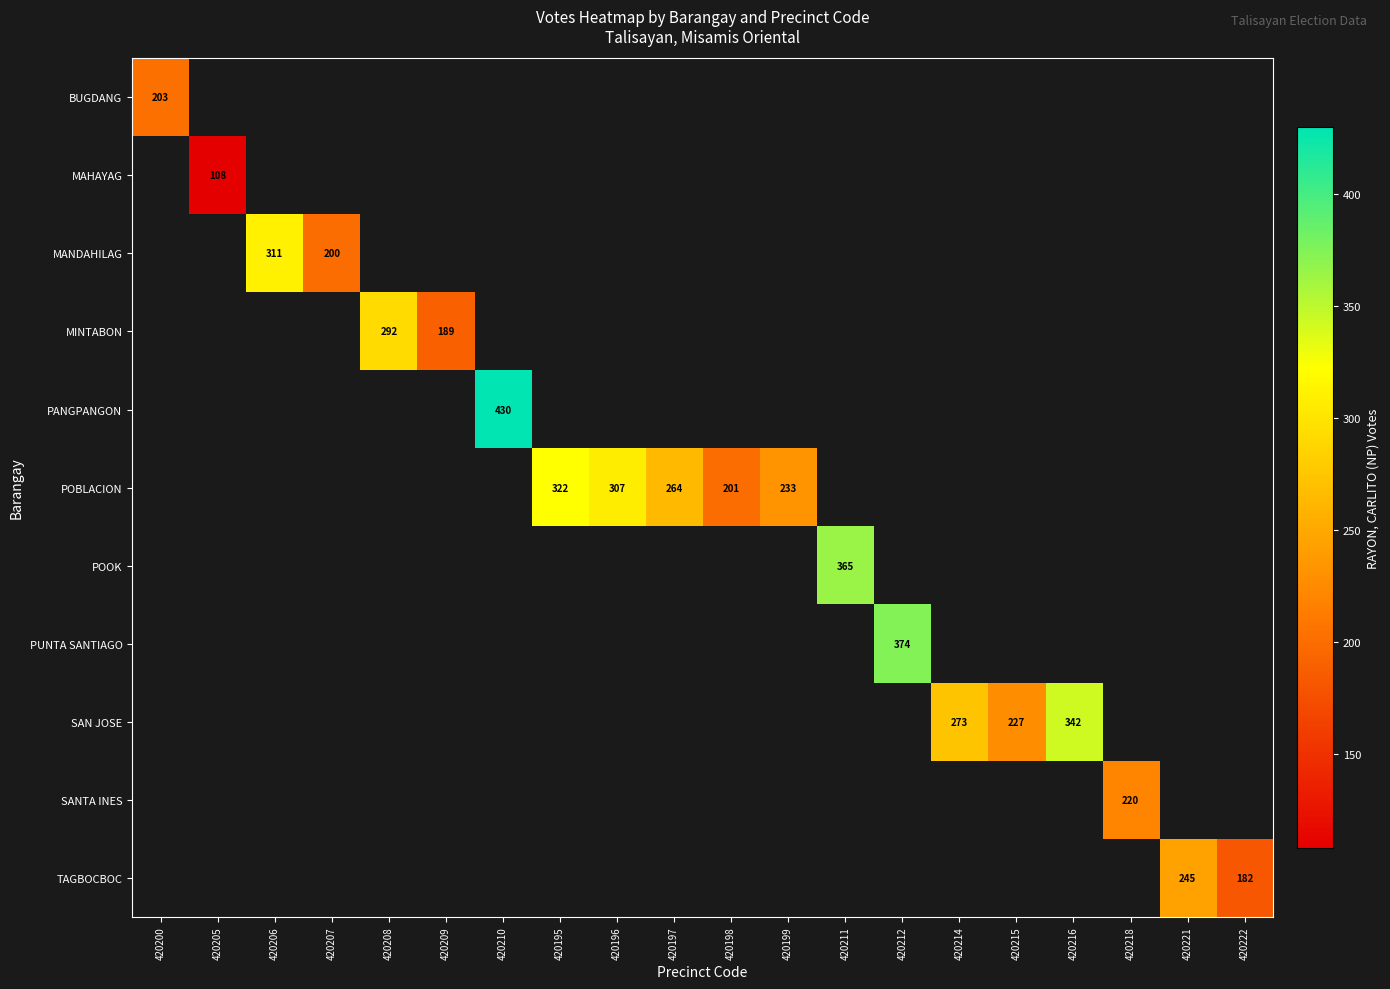

How many distinct data groups are displayed?

11